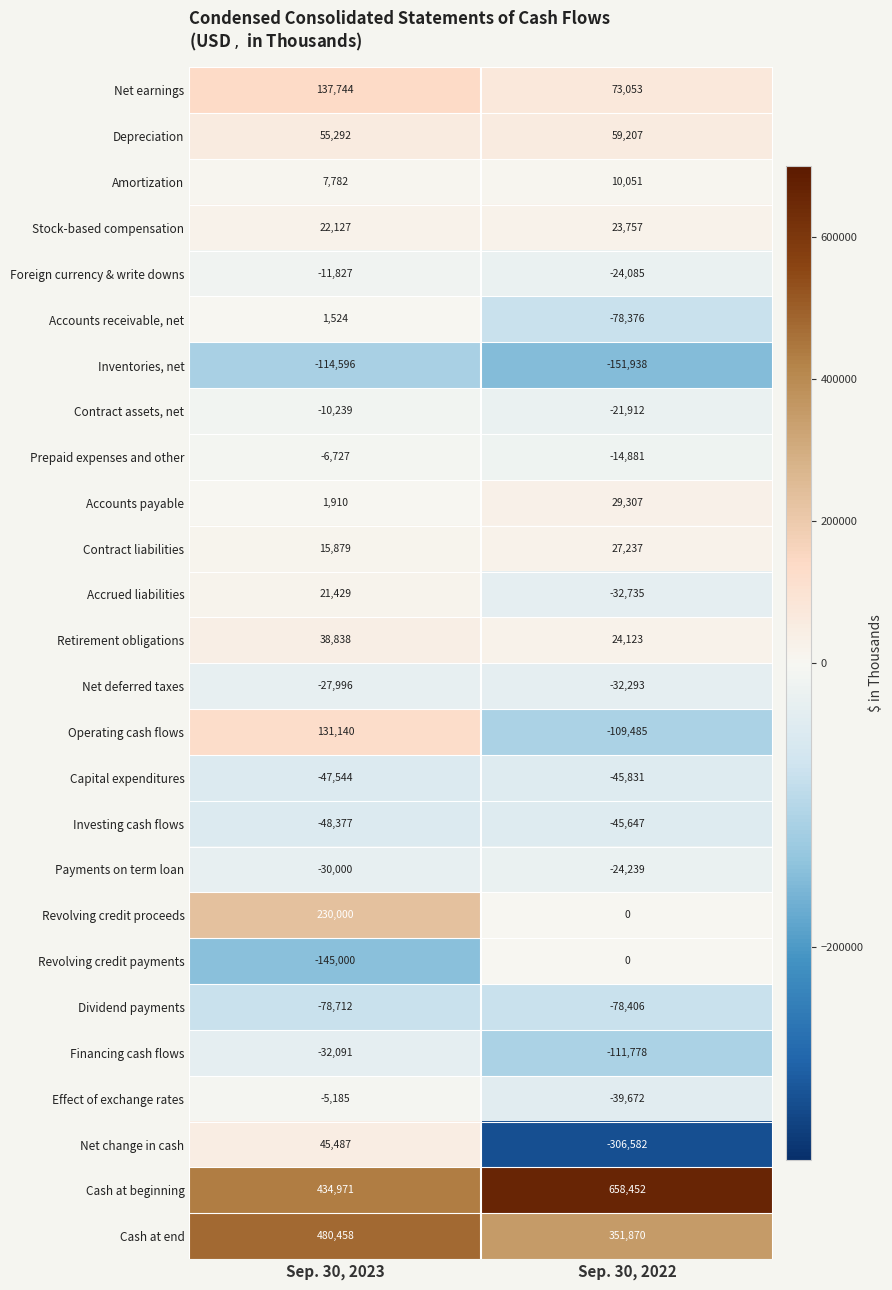

Between Sep. 30, 2023 and Sep. 30, 2022, which series saw the biggest shift?

Net change in cash